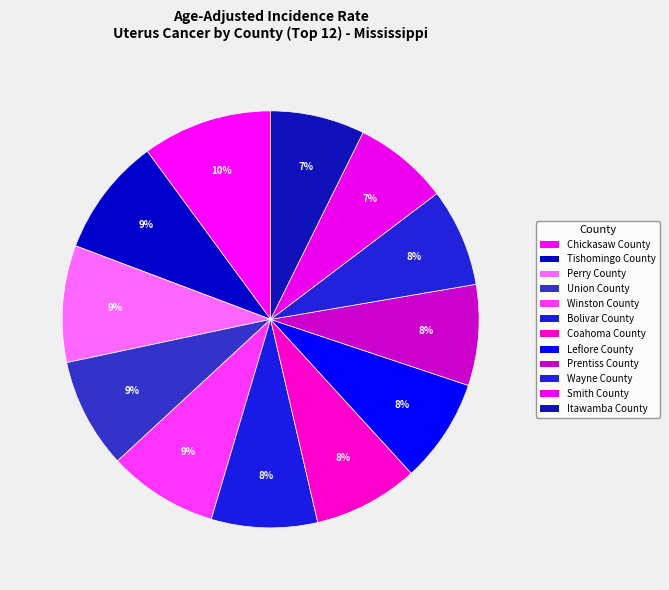

To the nearest percent, what is the difference between the largest and smallest slice percentages?

3%